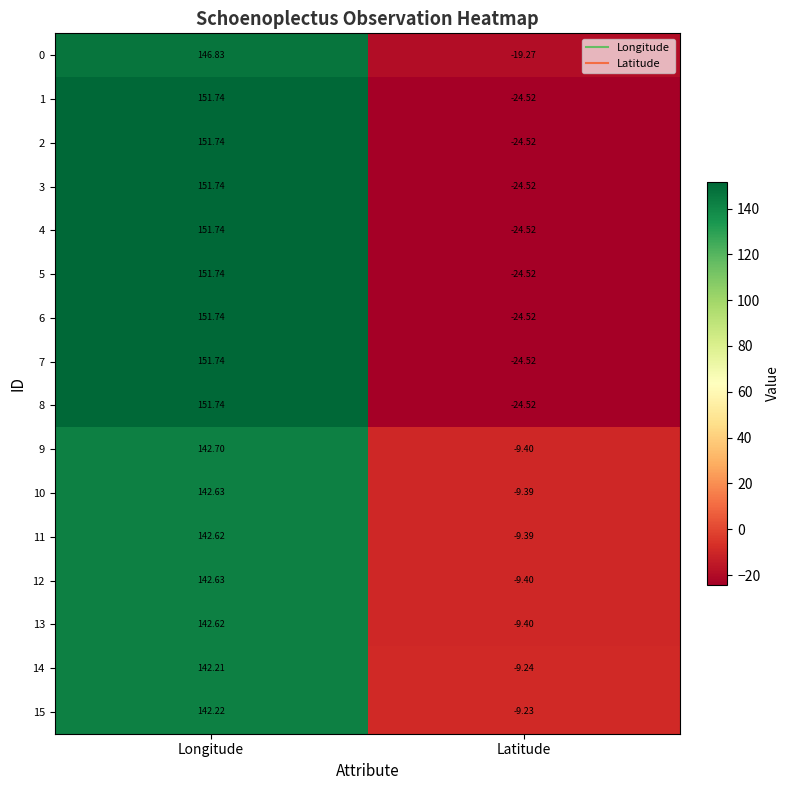

Which category has the highest value across all series?

Longitude